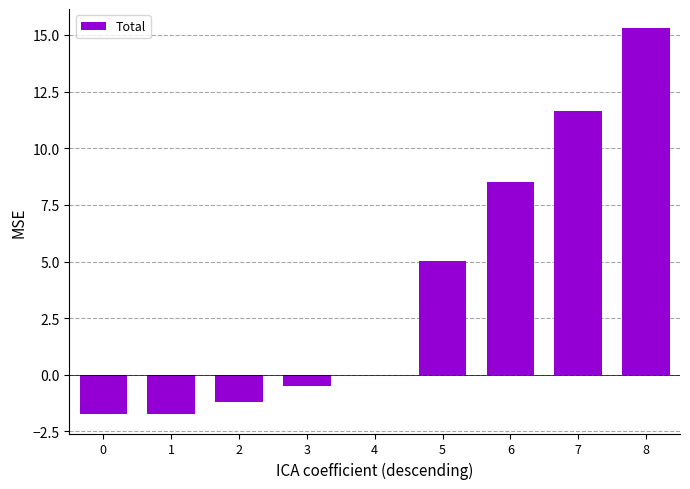

What is the sum of the values at 4 and 1?

-1.7